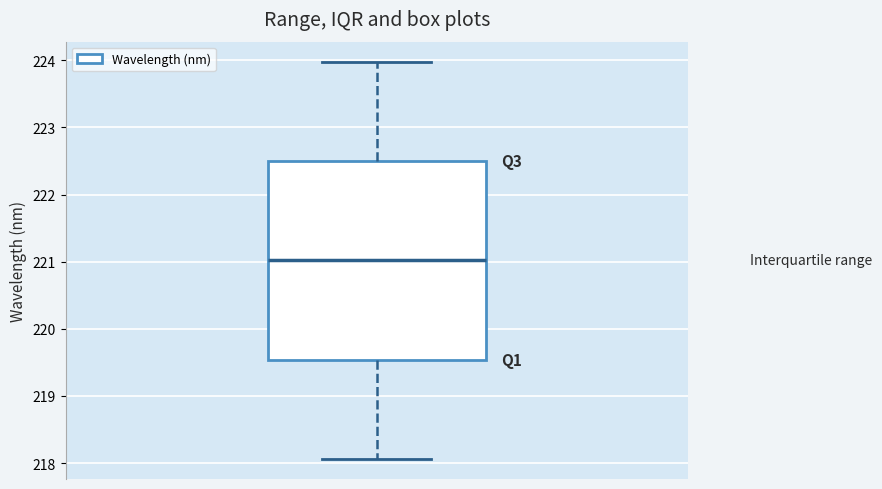

Read this box plot against the y-axis: the position of the median line, the range covered by the box, and the ends of both whiskers. The values are not printed on the chart, so give them approximately, as read against the axis.

median 221.0, box 219.5 to 222.5, whiskers 218.1 to 224.0